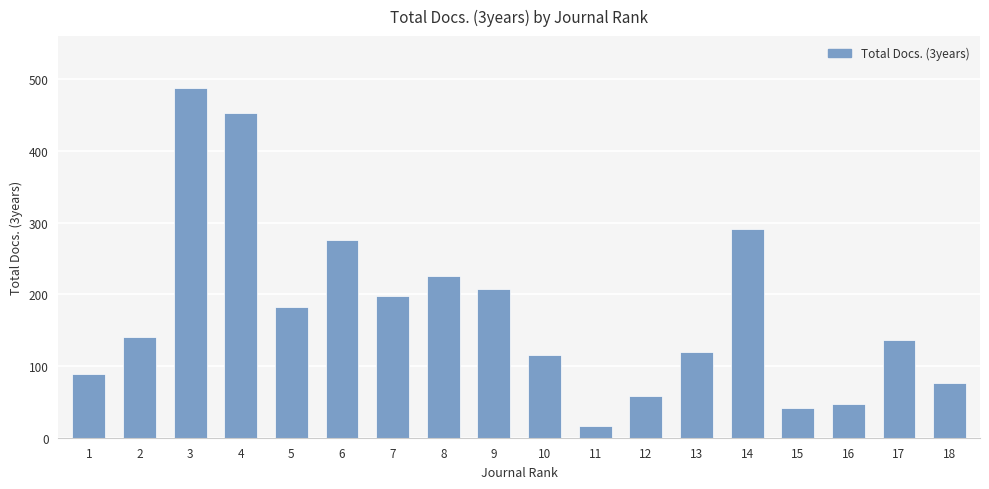

True or false: the data shows 291 at 14.

True